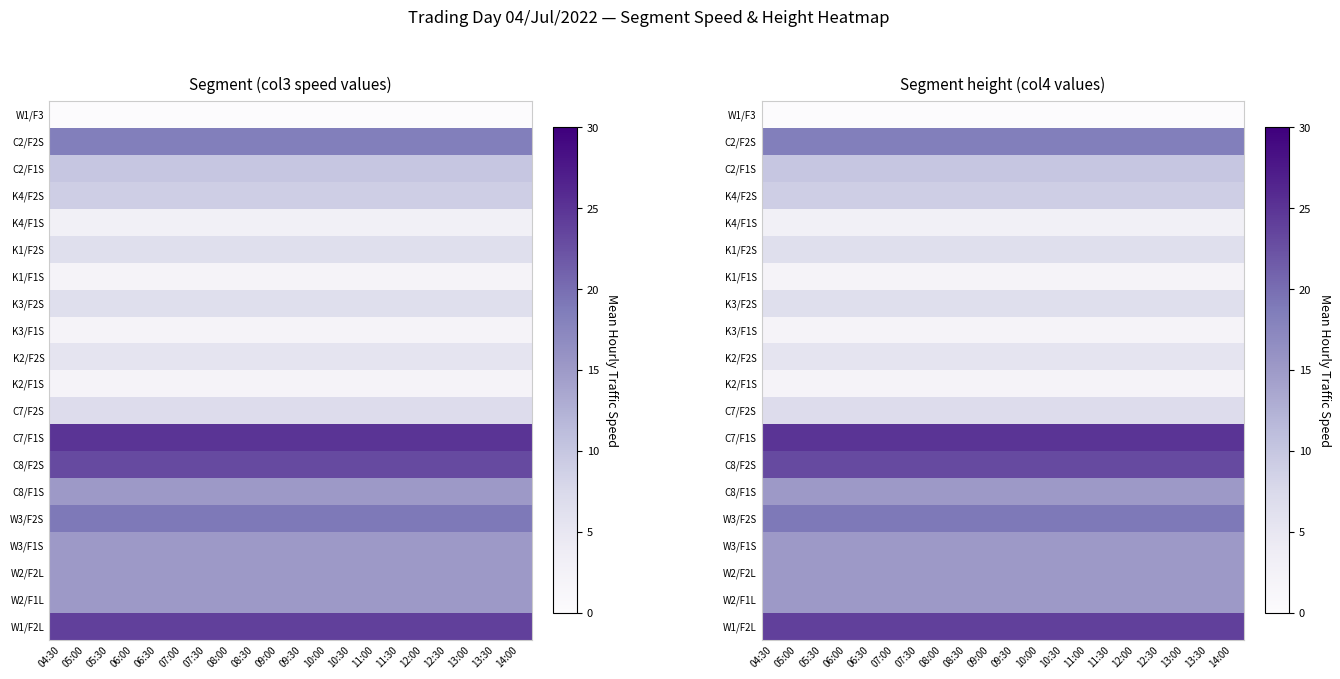

The K1/F2S series shows 9.8 at 05:30. True or false?

False